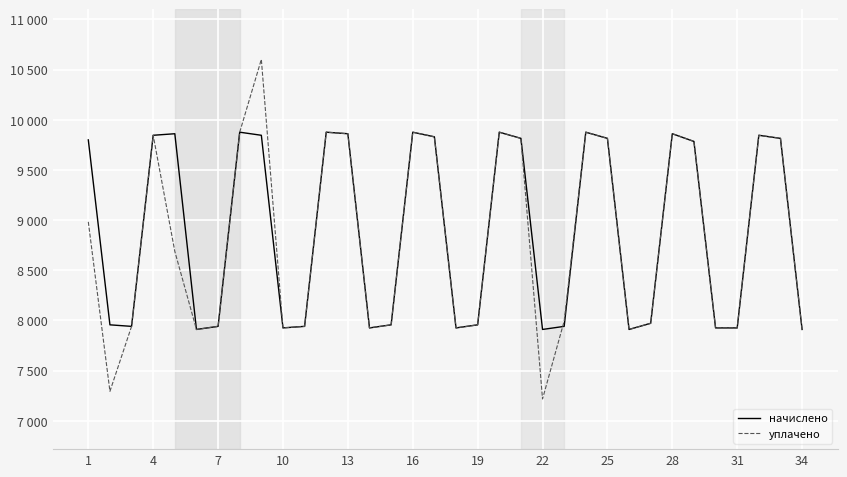

Which series ends up on top after the final intersection of начислено and уплачено?

уплачено